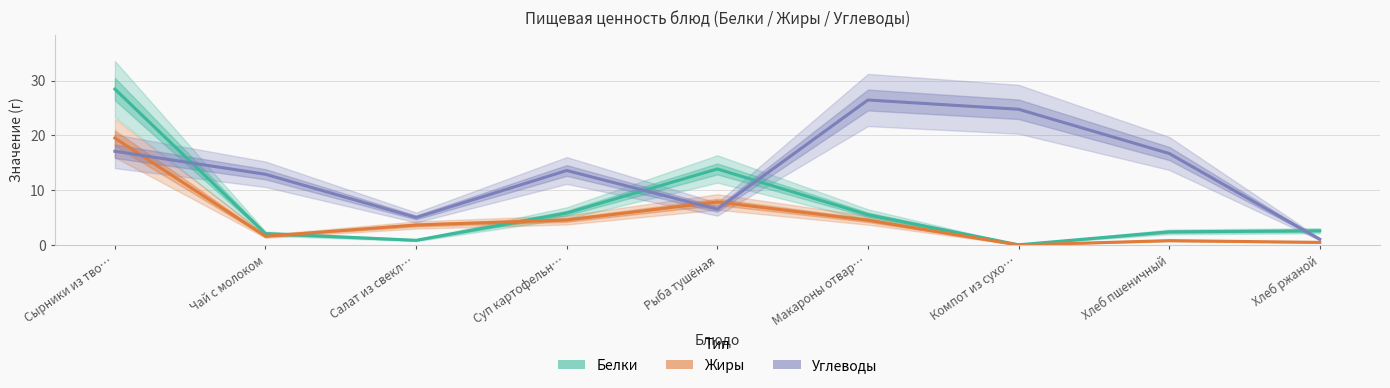

Which label corresponds to the smallest value in the chart?

Компот из сухо…